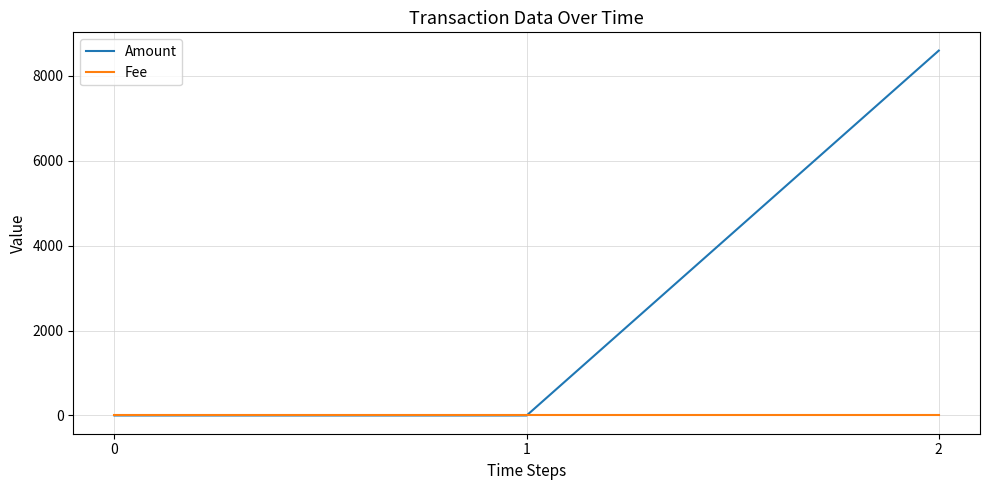

Reading right to left, extract all data points from this chart.

Amount: 8597	0	0
Fee: 1	1	1